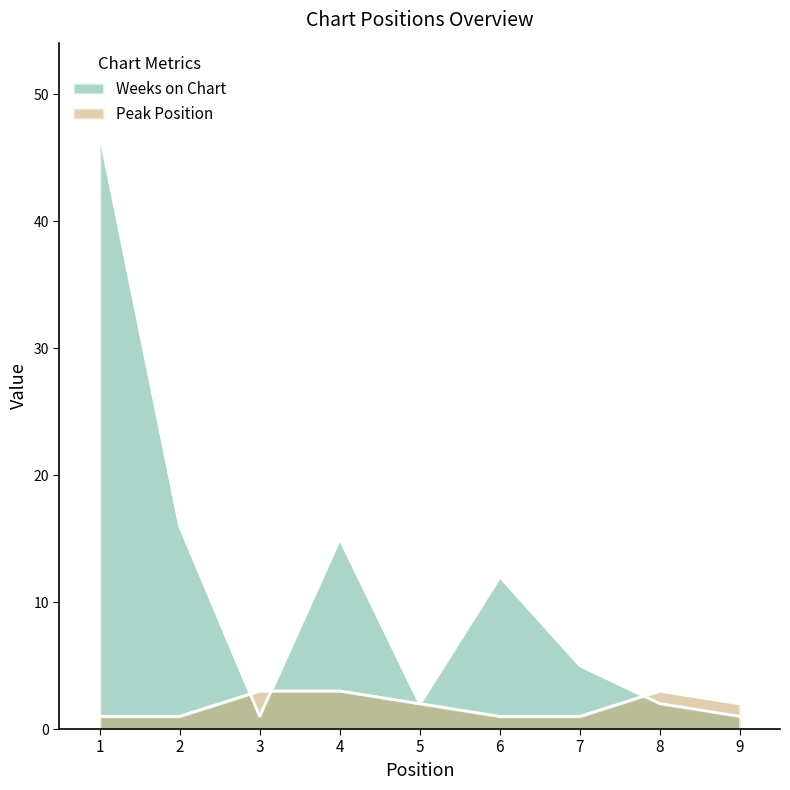

At which category does Peak Position reach its first local peak?

8